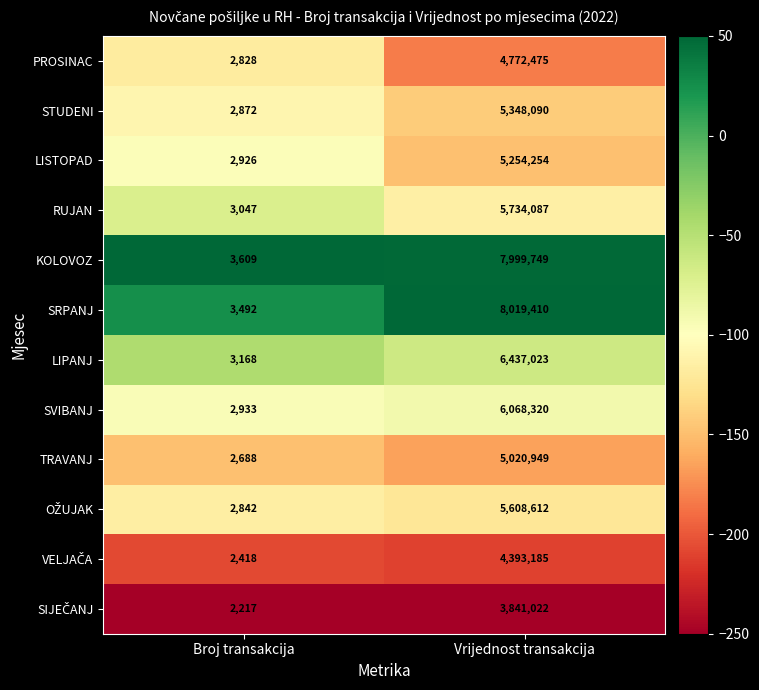

Which category has the highest value across all series?

Vrijednost transakcija